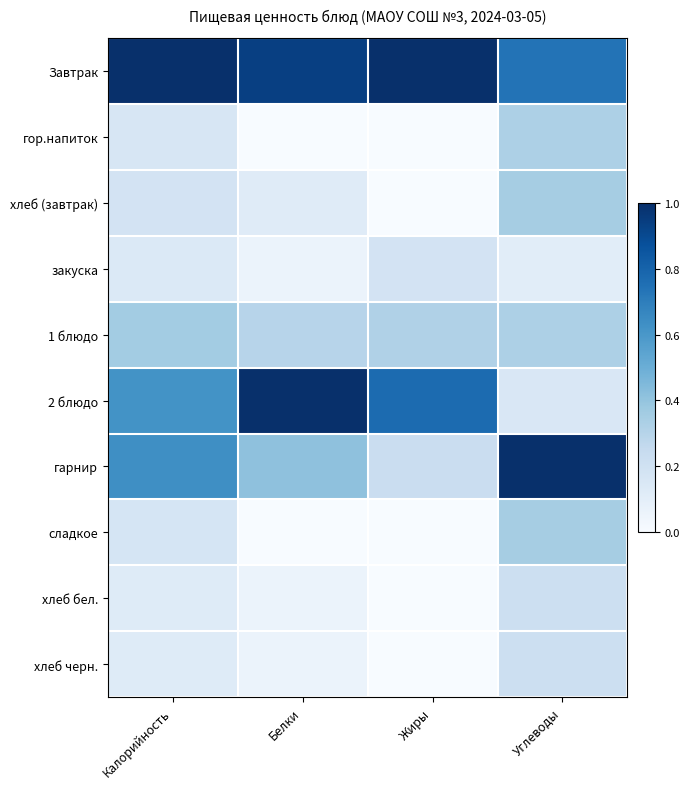

What is the total value across all series at Белки?

2.9